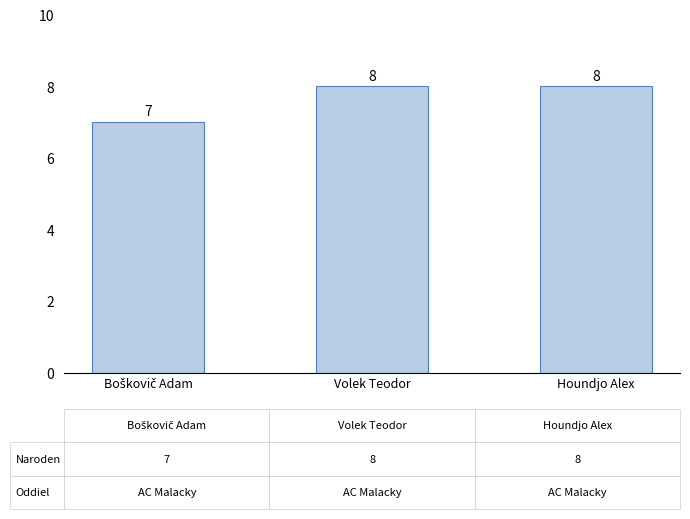

True or false: the data shows 8 at Houndjo Alex.

True